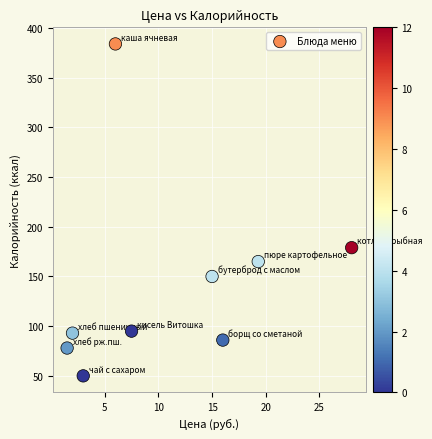

What Y value in the scatter plot is closest to 217?

179